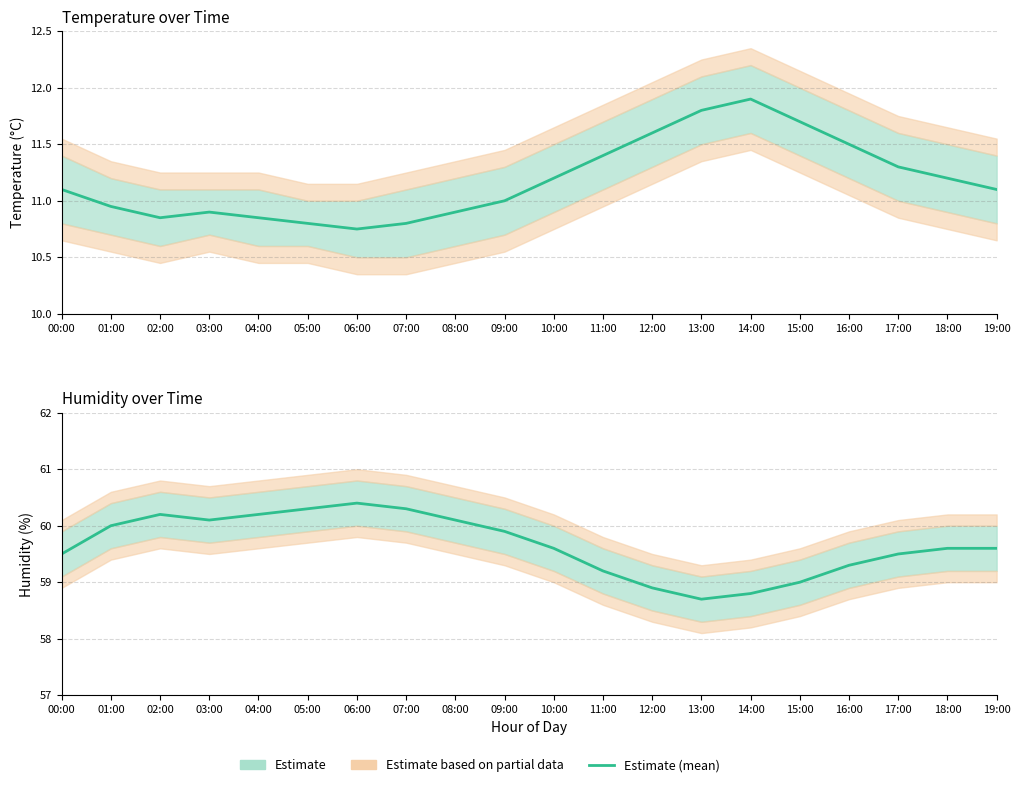

The value of humidity at 09:00 is 59.9. True or false?

True